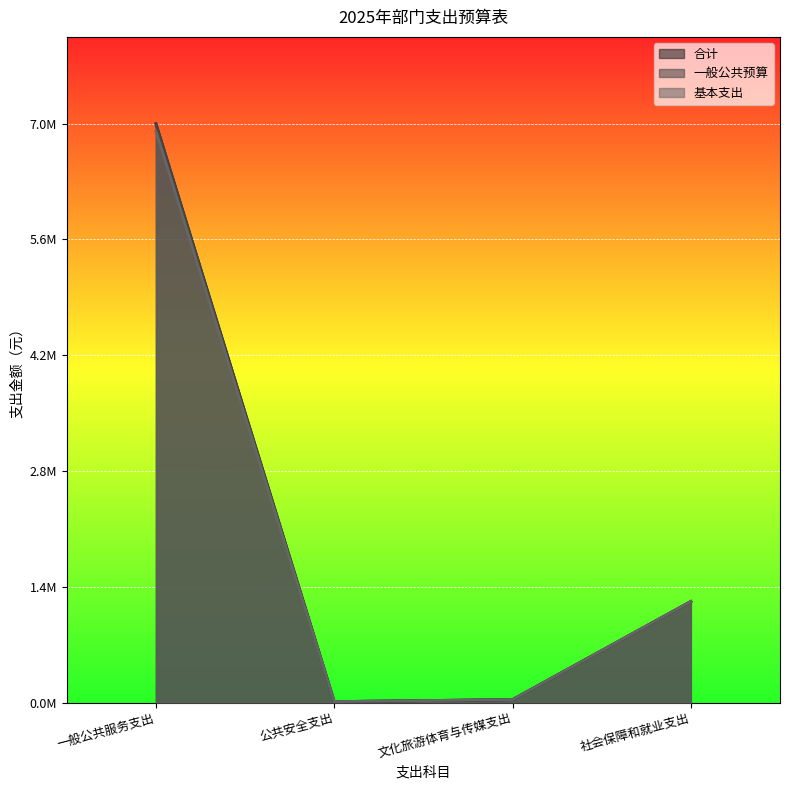

True or false: 一般公共预算 and 合计 intersect in this chart.

False